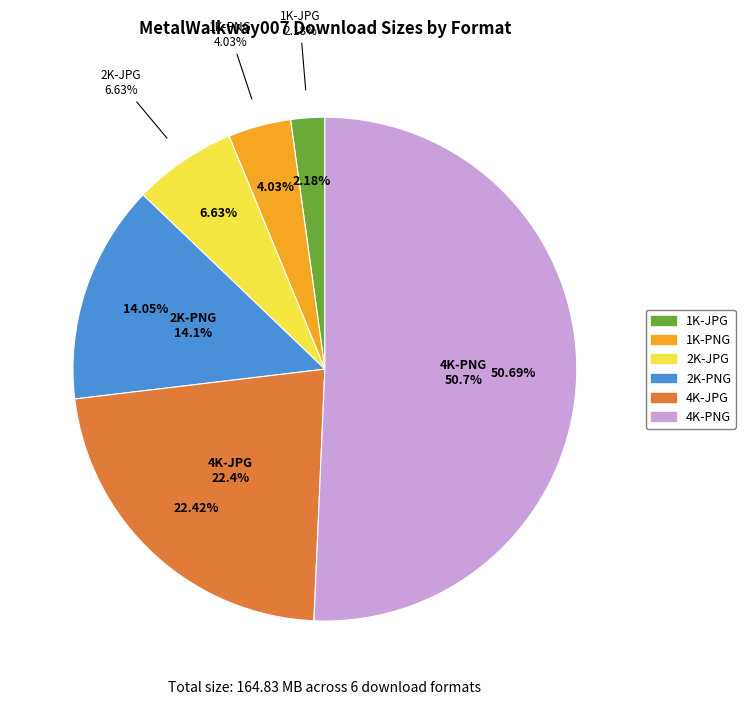

What percentage do 4K-PNG and 1K-PNG together represent?

54.7%